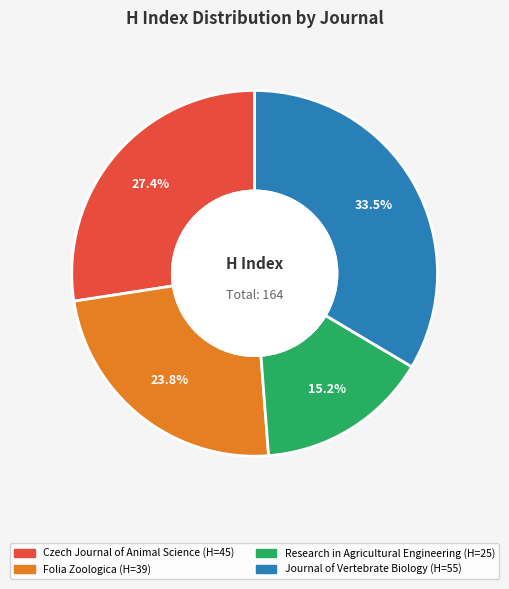

To the nearest percent, what is the average slice percentage?

25%